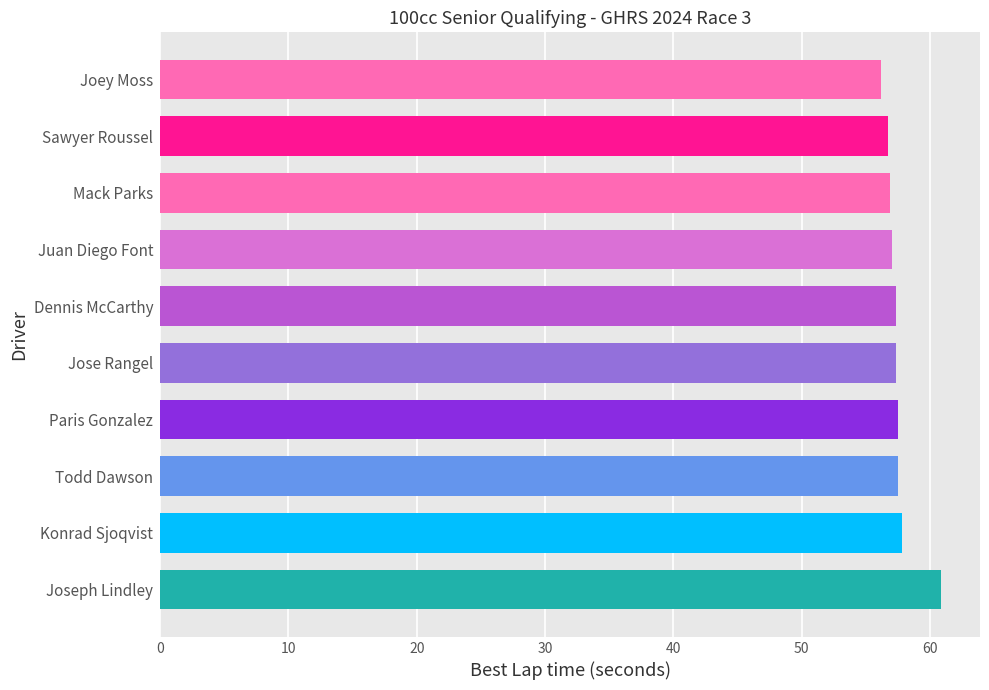

What is the minimum value shown in the chart?

56.2